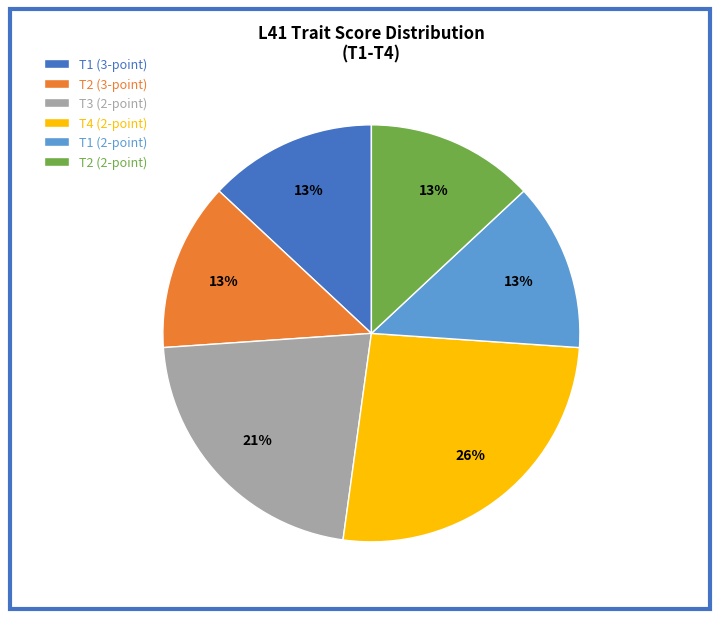

The 3 point slice represents 5% of the pie. True or false?

False